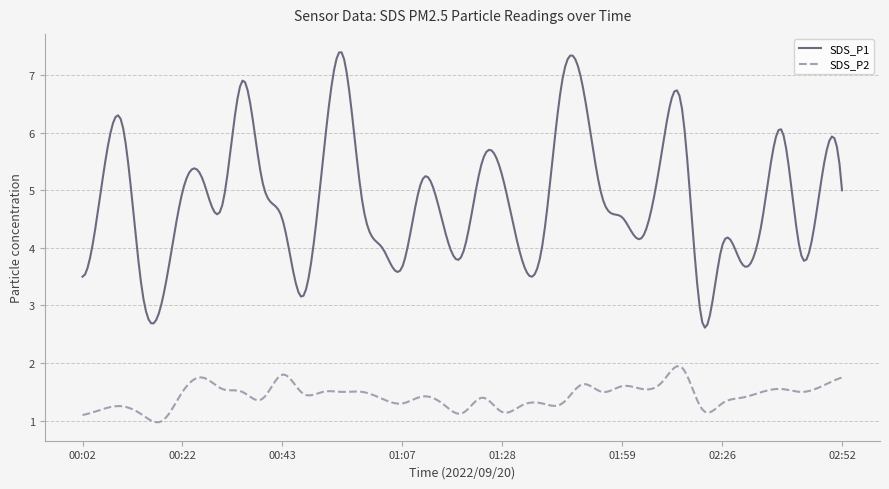

What is the maximum value shown in the chart?

7.4